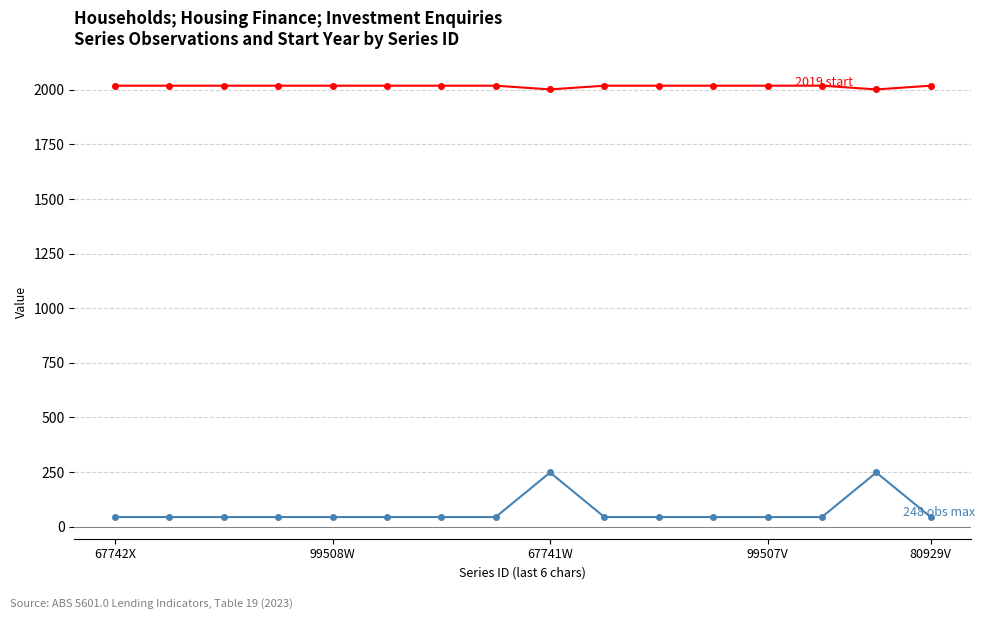

What is the greatest value displayed?

2019